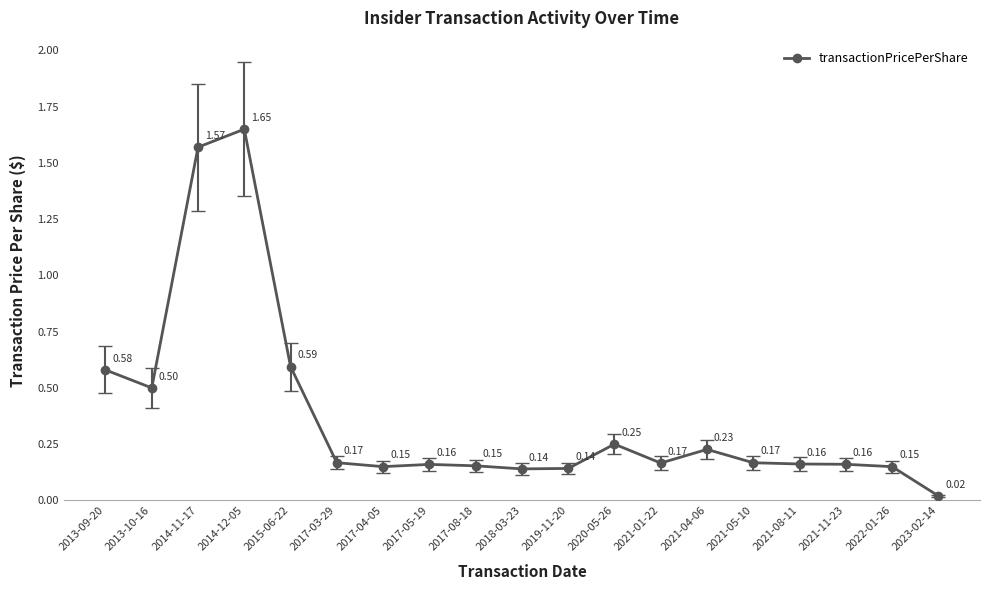

What is the average value?

0.4